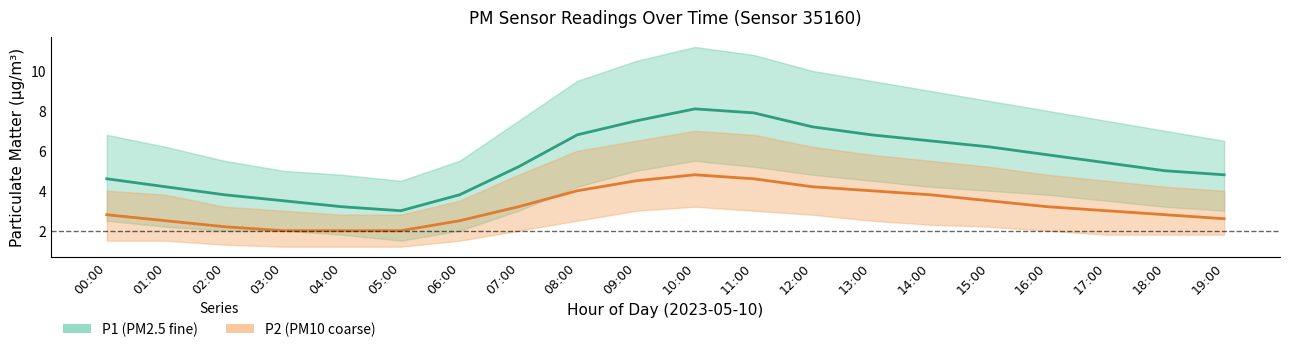

How many values in the P1_upper series exceed 7?

11